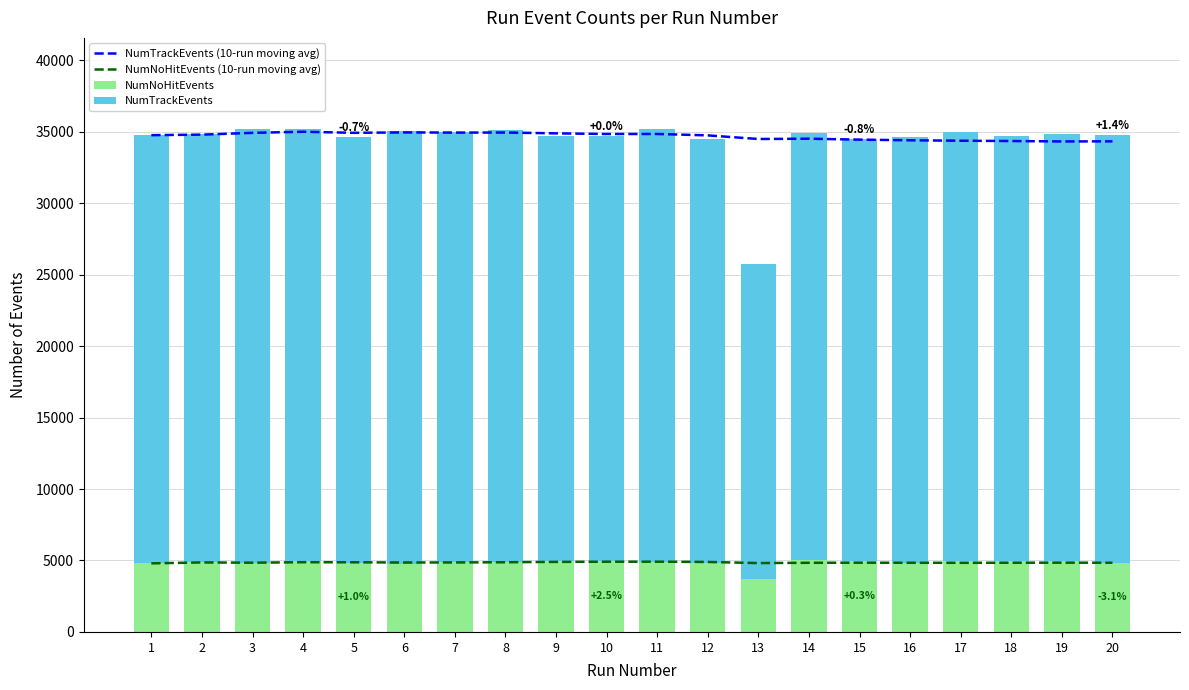

What is the approximate value of NumTrackEvents (10-run moving avg) at 13?

34492